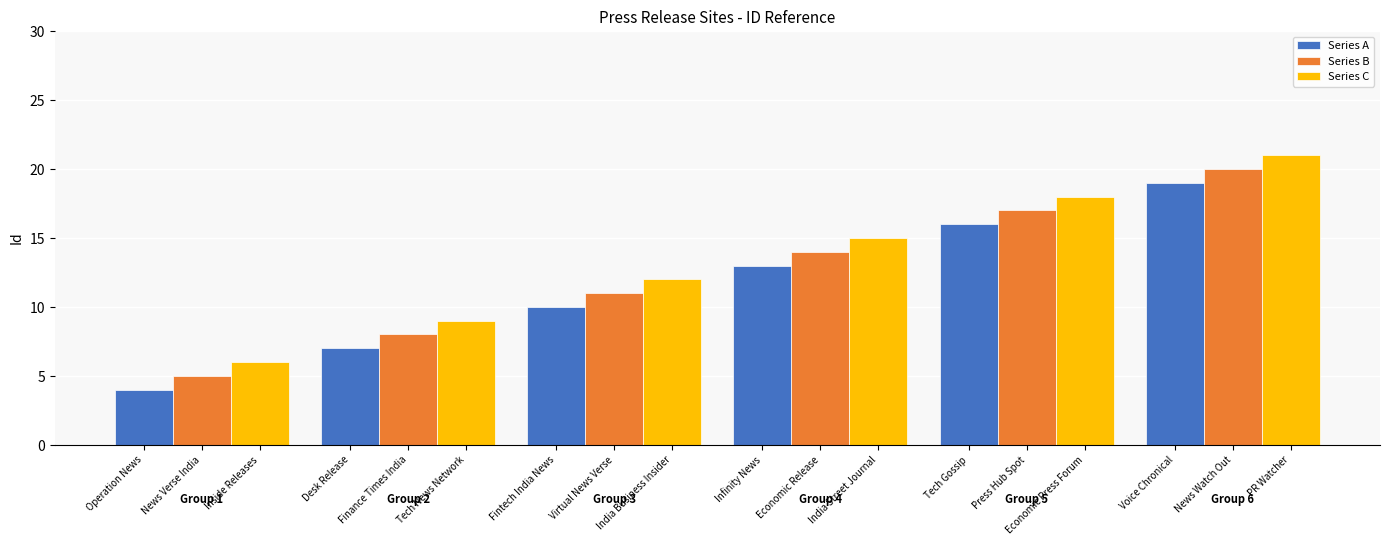

What are all the series names shown in the legend?

Series A, Series B, Series C